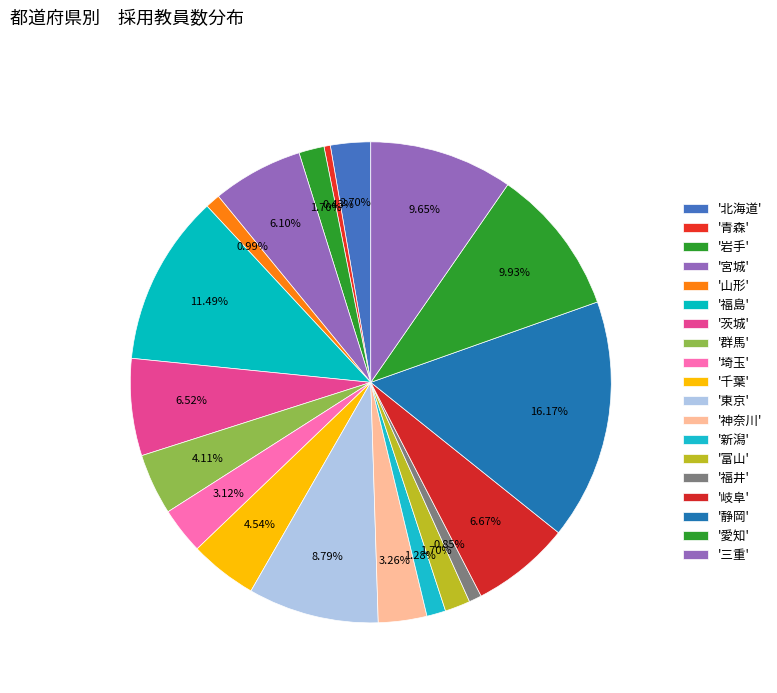

How many segments does this pie chart have?

19